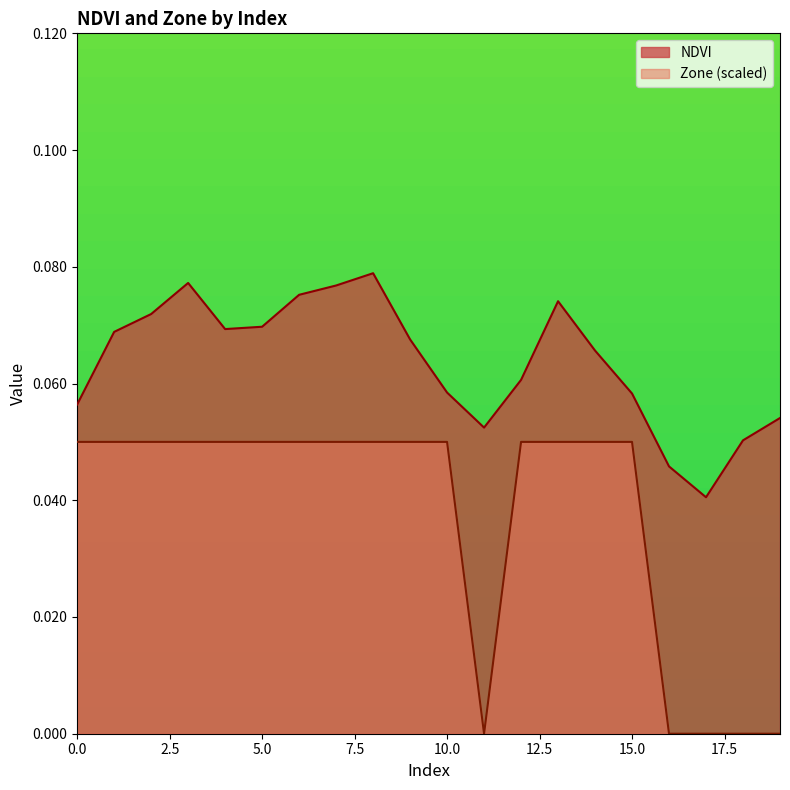

True or false: Zone has a value of 0.0 at 6.

False